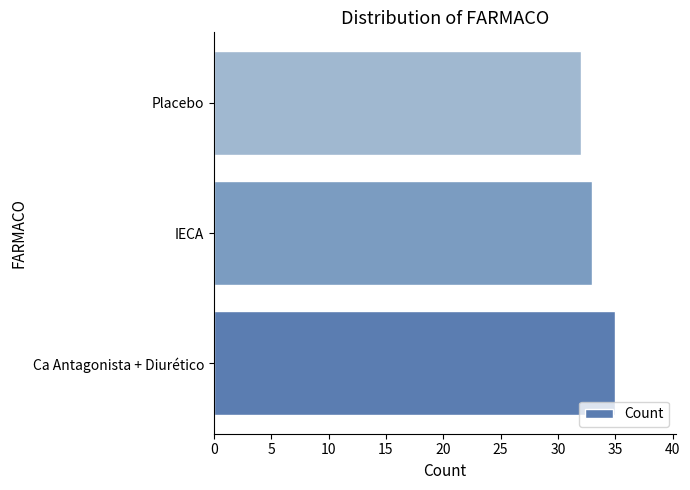

What is the smallest value displayed?

32